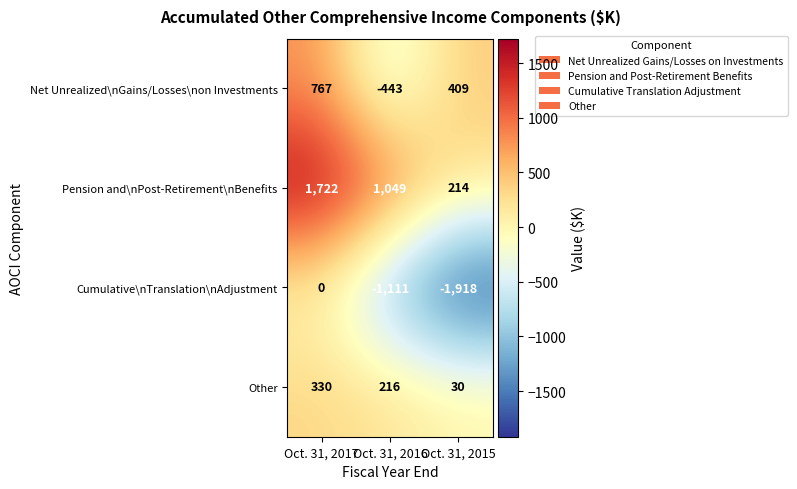

Reading left to right, extract all data points from this chart.

Net Unrealized\nGains/Losses\non Investments: Oct. 31, 2017=767	Oct. 31, 2016=-443	Oct. 31, 2015=409
Pension and\nPost-Retirement\nBenefits: Oct. 31, 2017=1722	Oct. 31, 2016=1049	Oct. 31, 2015=214
Cumulative\nTranslation\nAdjustment: Oct. 31, 2017=0	Oct. 31, 2016=-1111	Oct. 31, 2015=-1918
Other: Oct. 31, 2017=330	Oct. 31, 2016=216	Oct. 31, 2015=30